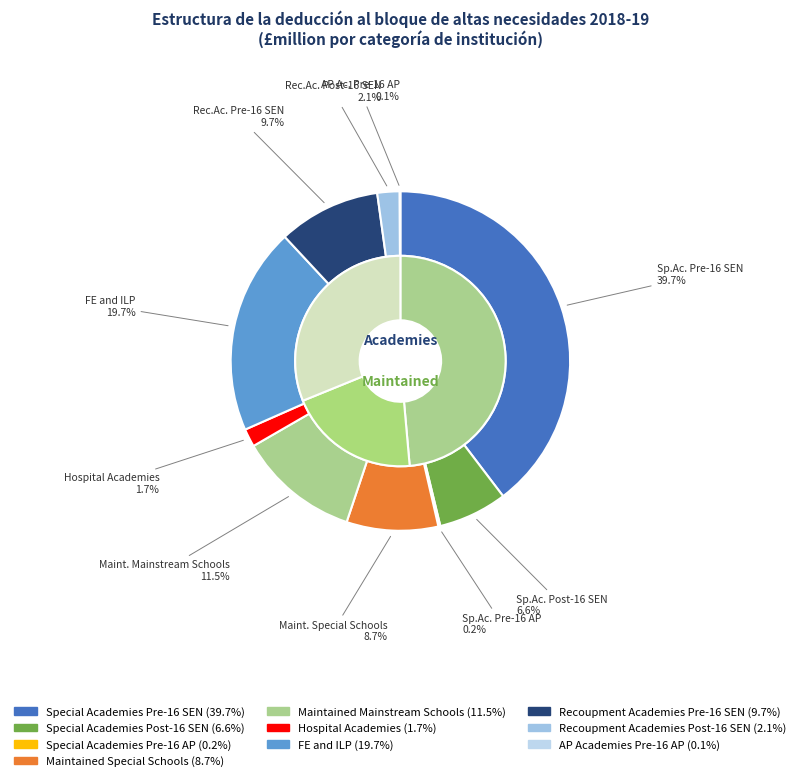

Which slice is the largest?

Special Academies Pre-16 SEN